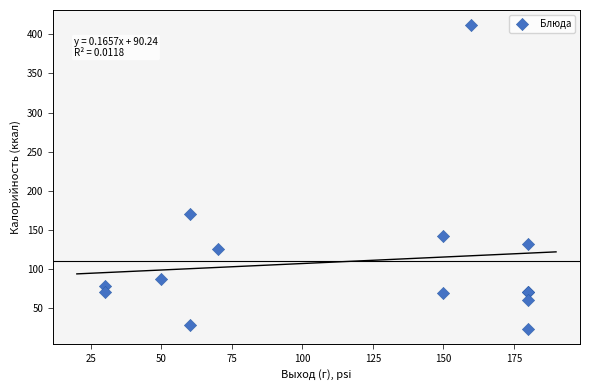

What Y value in the scatter plot is closest to 217?

170.4